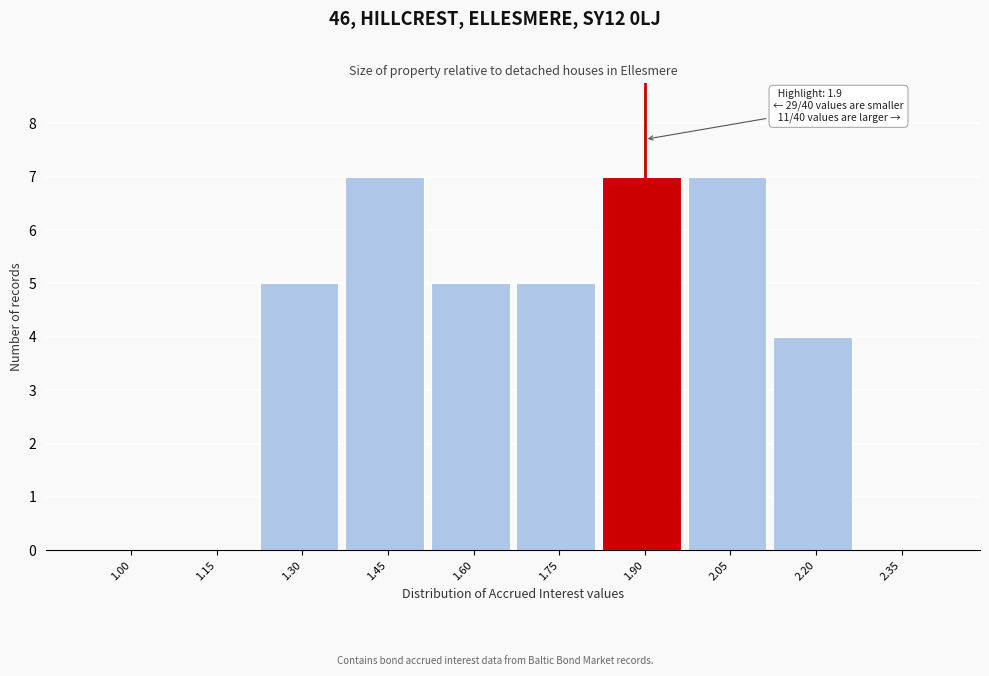

Reading left to right, extract all data points from this chart.

1.00=0	1.15=0	1.30=5	1.45=7	1.60=5	1.75=5	1.90=7	2.05=7	2.20=4	2.35=0